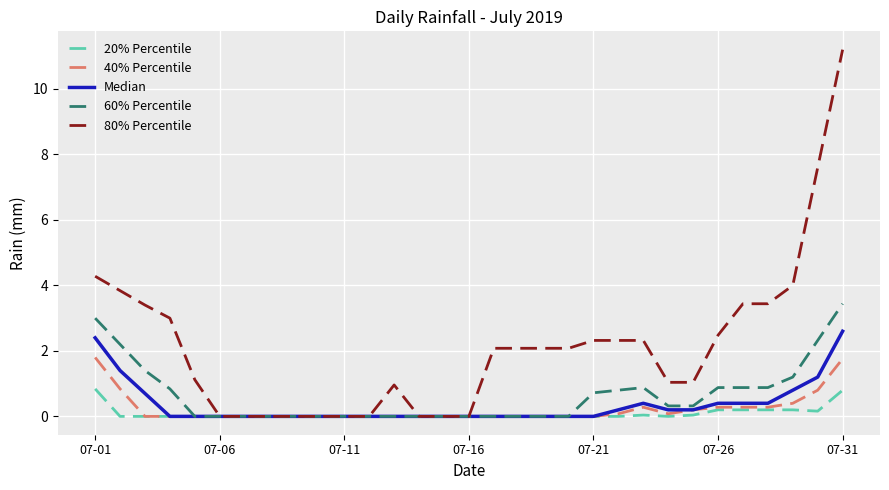

What is the highest value of the 60% Percentile series?

3.4